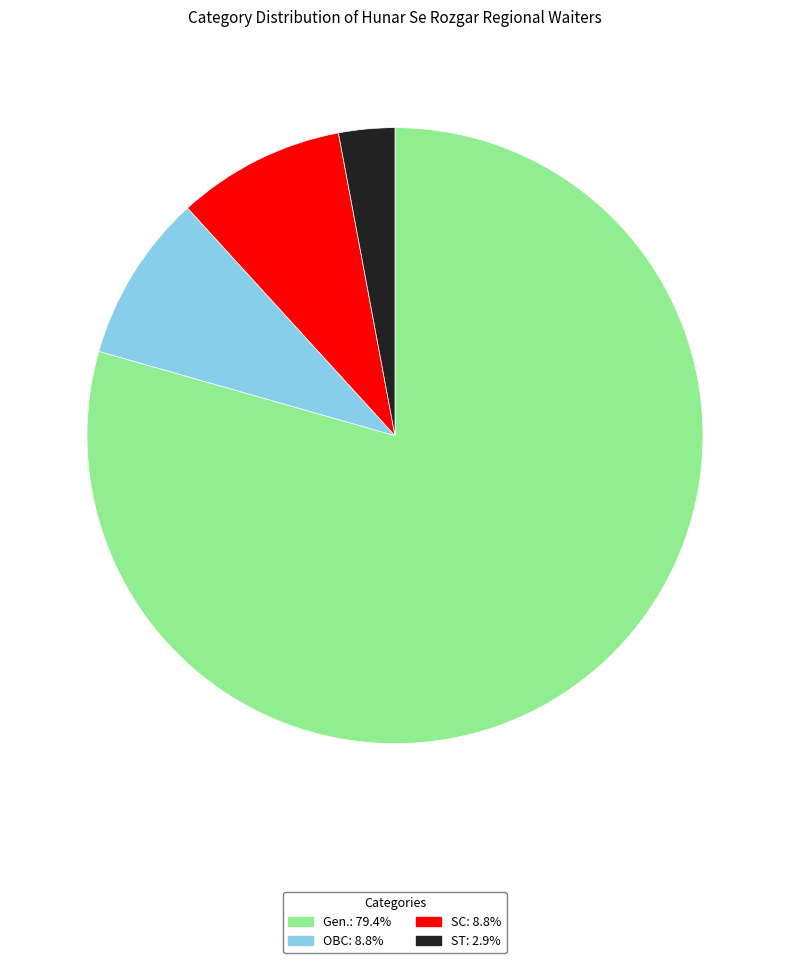

Which category has the biggest portion of the pie?

Gen.